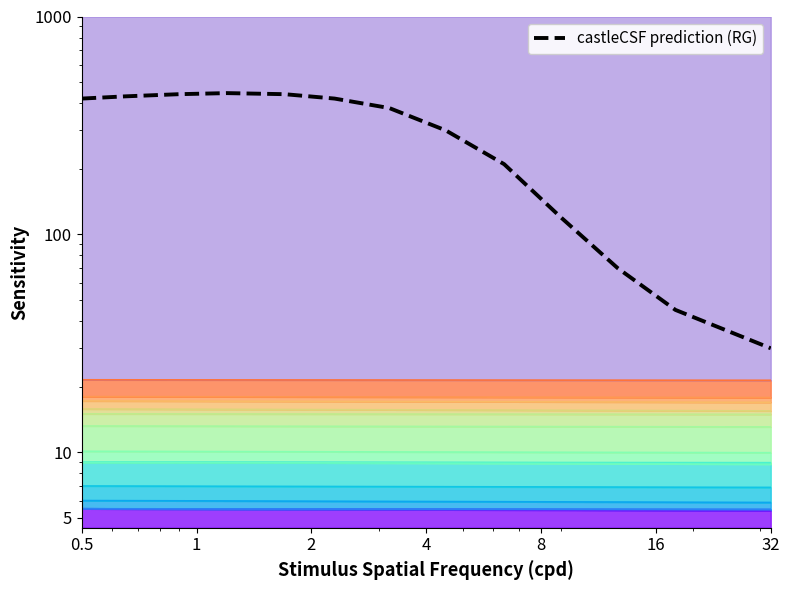

Reading right to left, transcribe all the data shown in this chart.

30	45	70	120	210	300	380	420	440	445	440	430	420